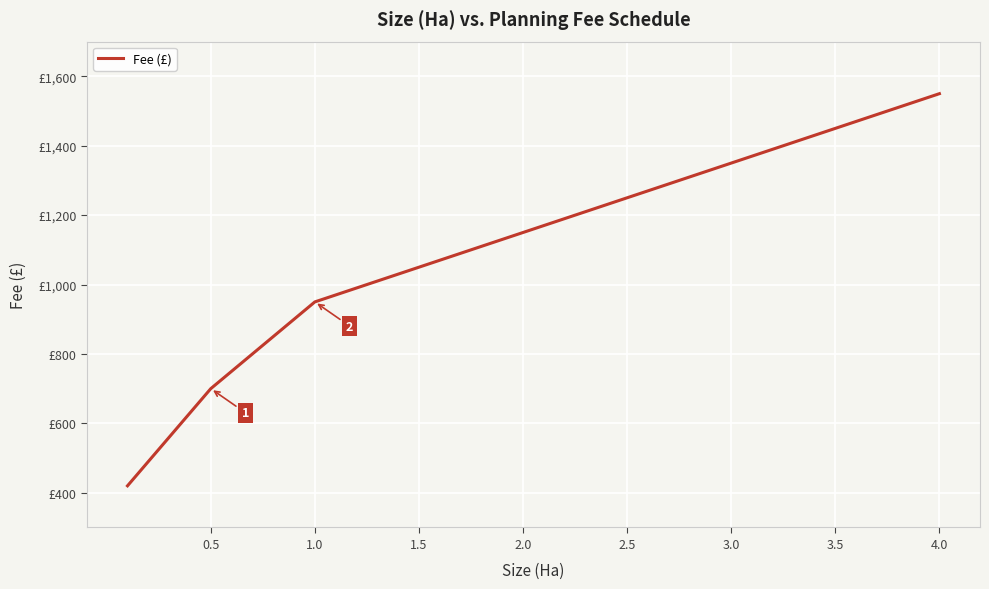

Is this an area chart (filled region under the line)?

No